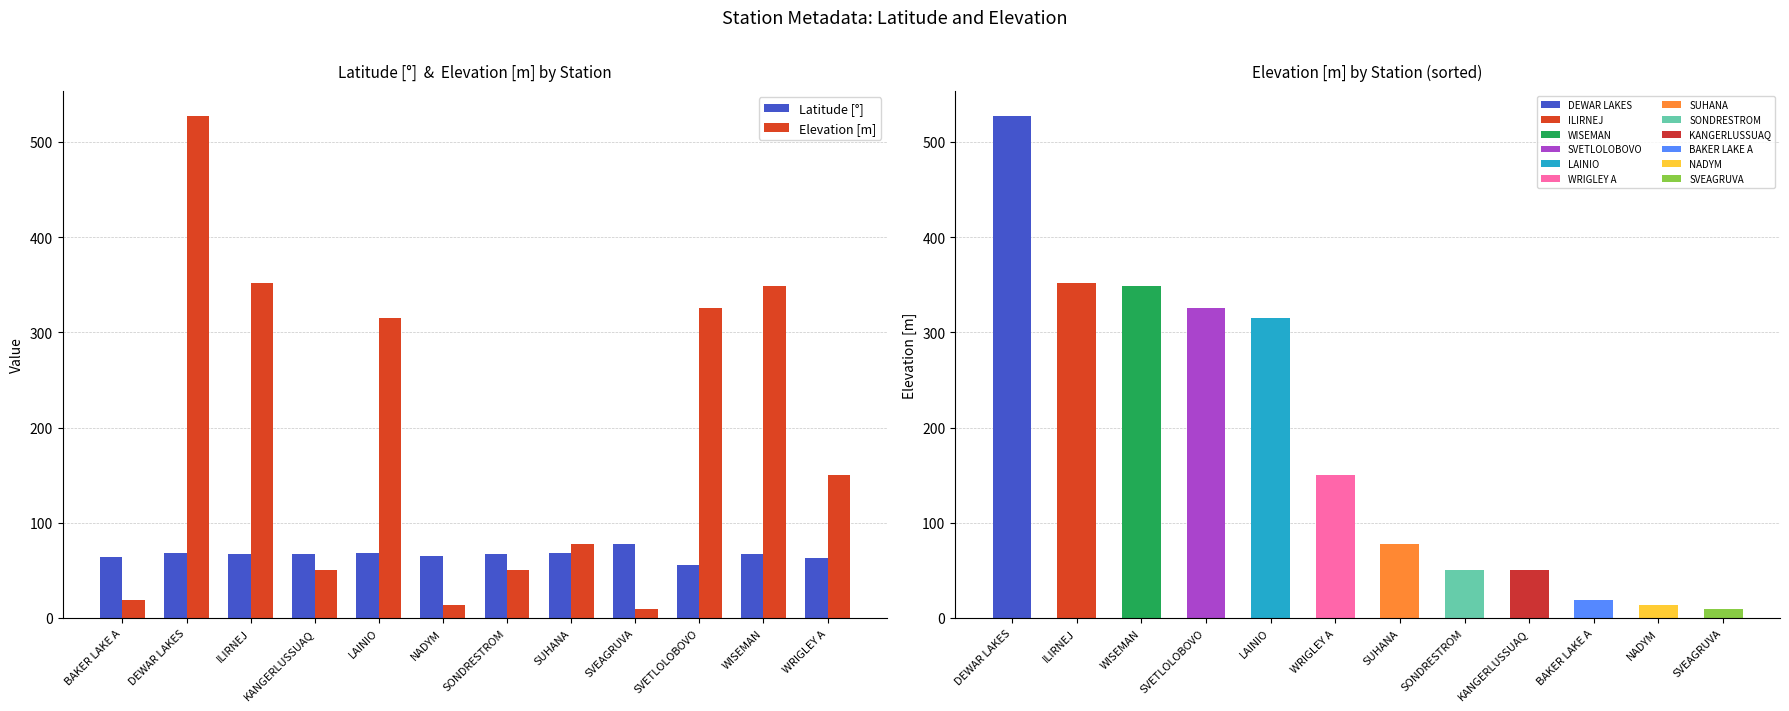

At how many categories does at least one series exceed 15?

12